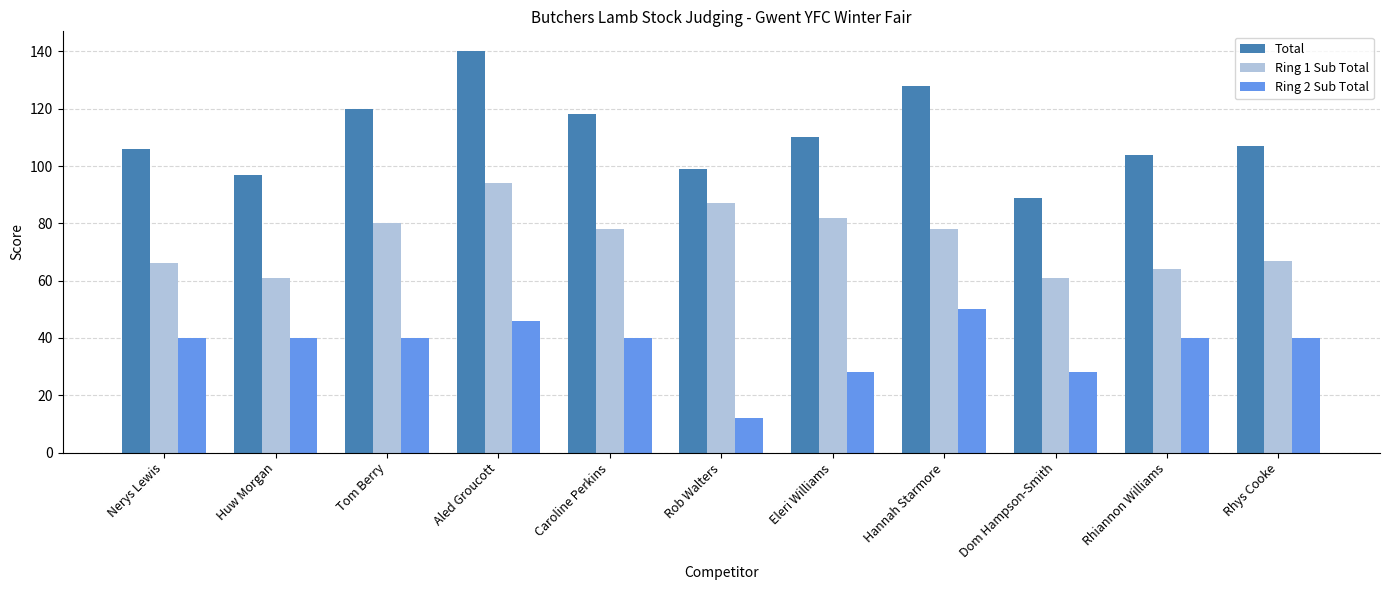

Which category has the lowest value in the Total series?

Dom Hampson-Smith